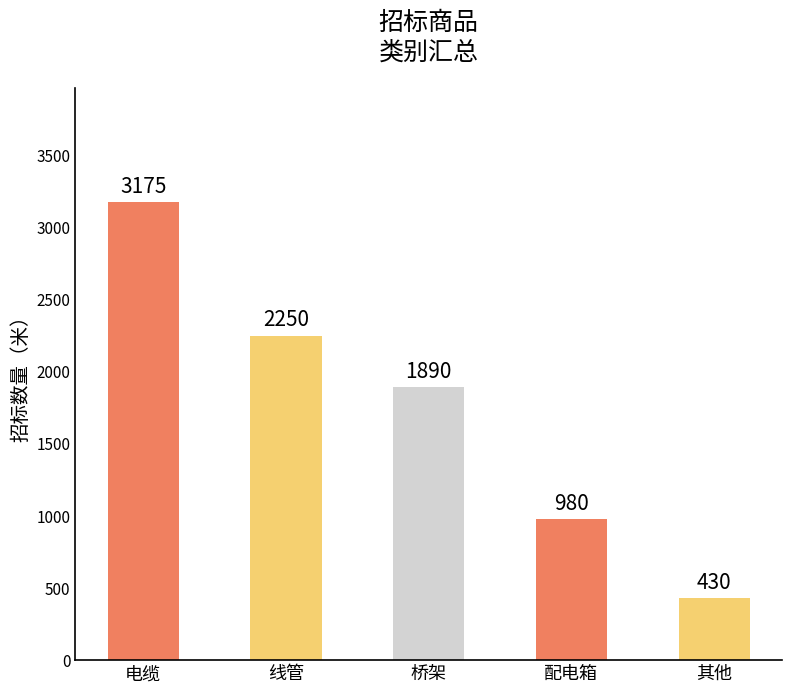

What is the average value?

1745